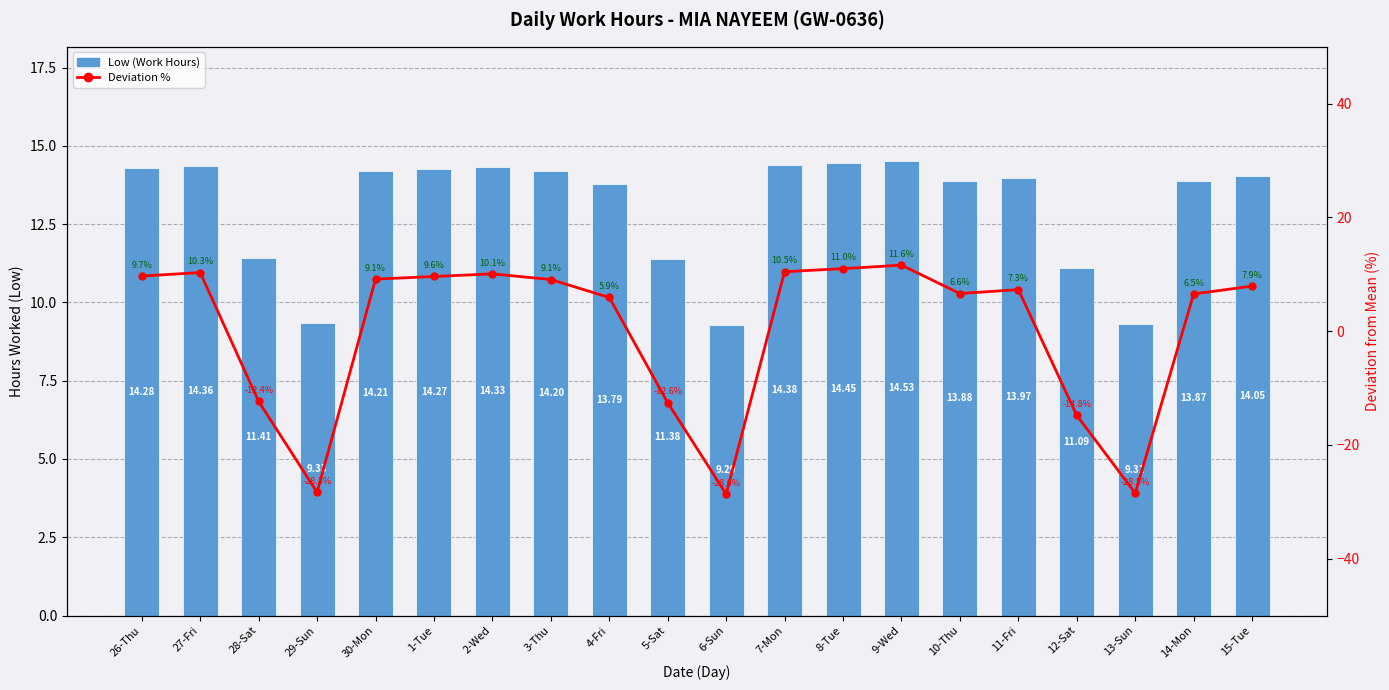

True or false: Deviation % has a value of 10.5 at 7-Mon.

True